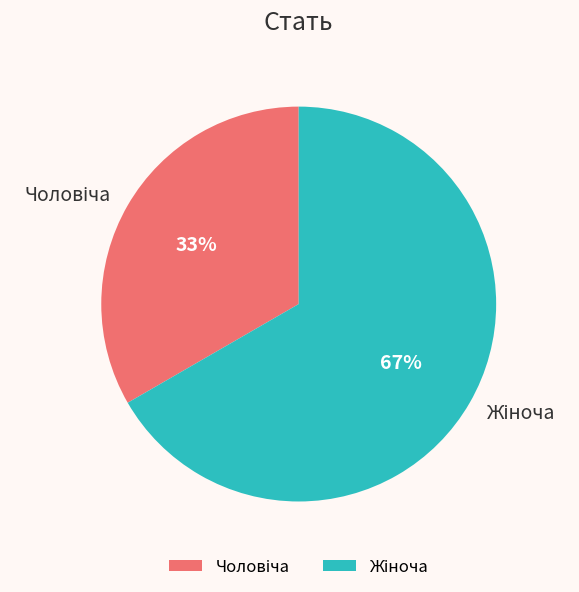

To the nearest percent, what is the average slice percentage?

50%